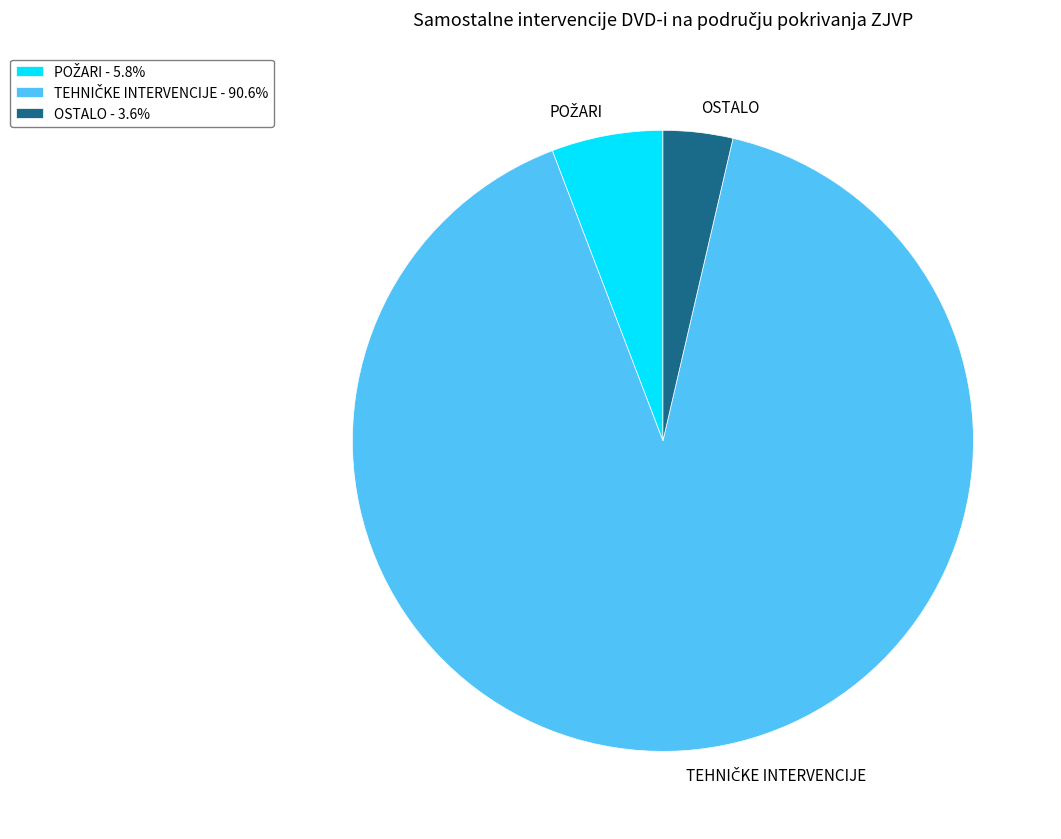

Is OSTALO - 3.6% the majority of the pie?

No